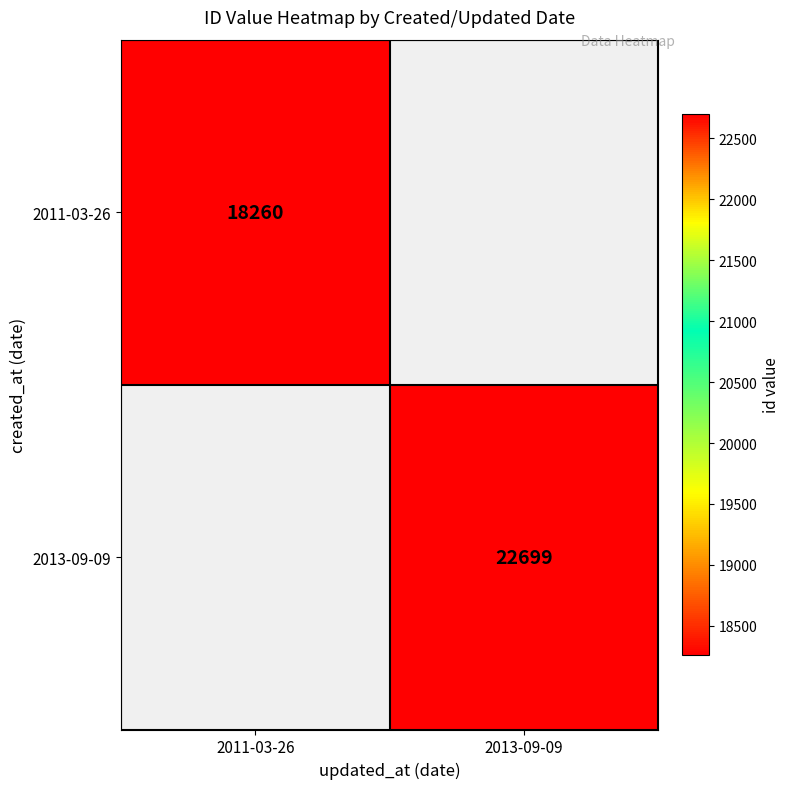

Is it true that 2011-03-26 equals 31585 at 2011-03-26?

False